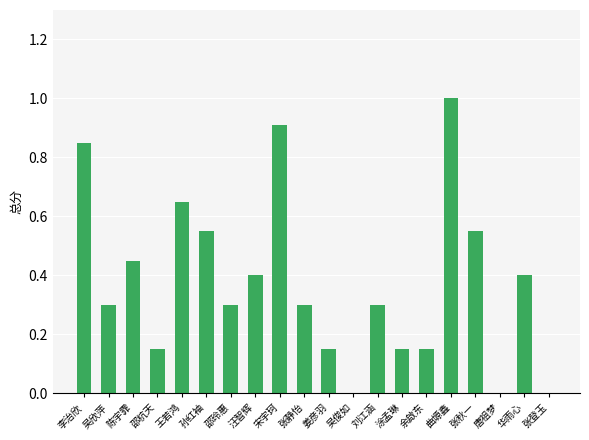

True or false: the data shows -0.5 at 吴俊如.

False